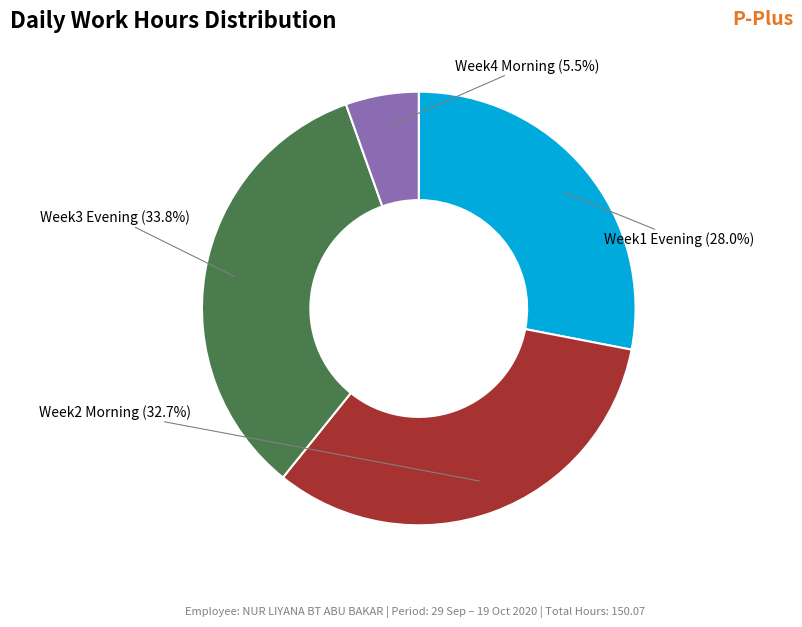

Is there any slice that represents more than half of the pie?

No